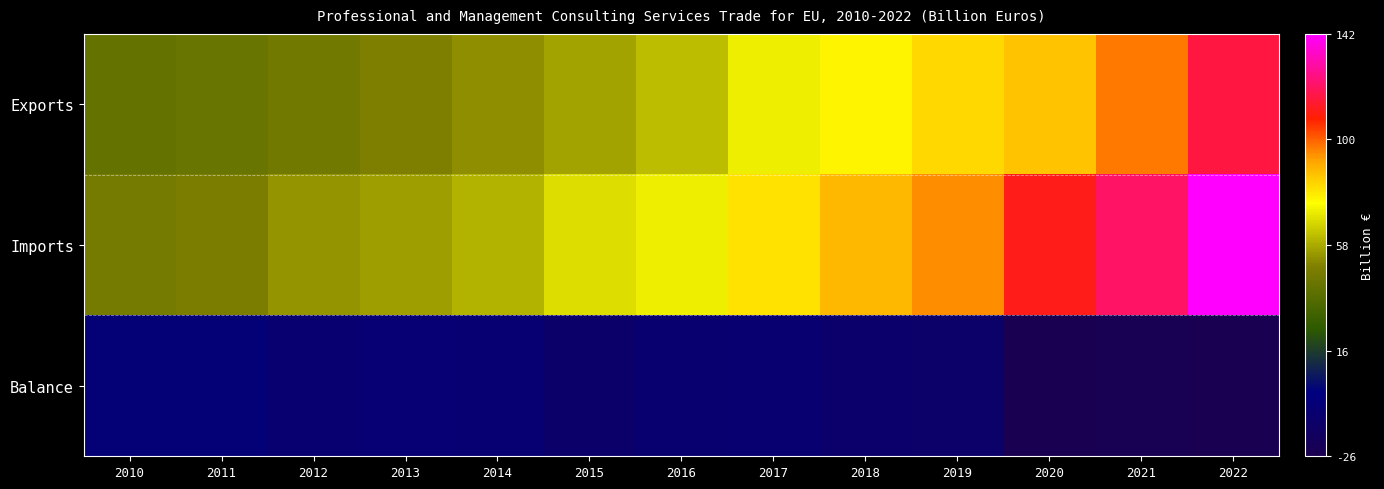

Rank the series at 2012 from highest to lowest value.

Imports, Exports, Balance